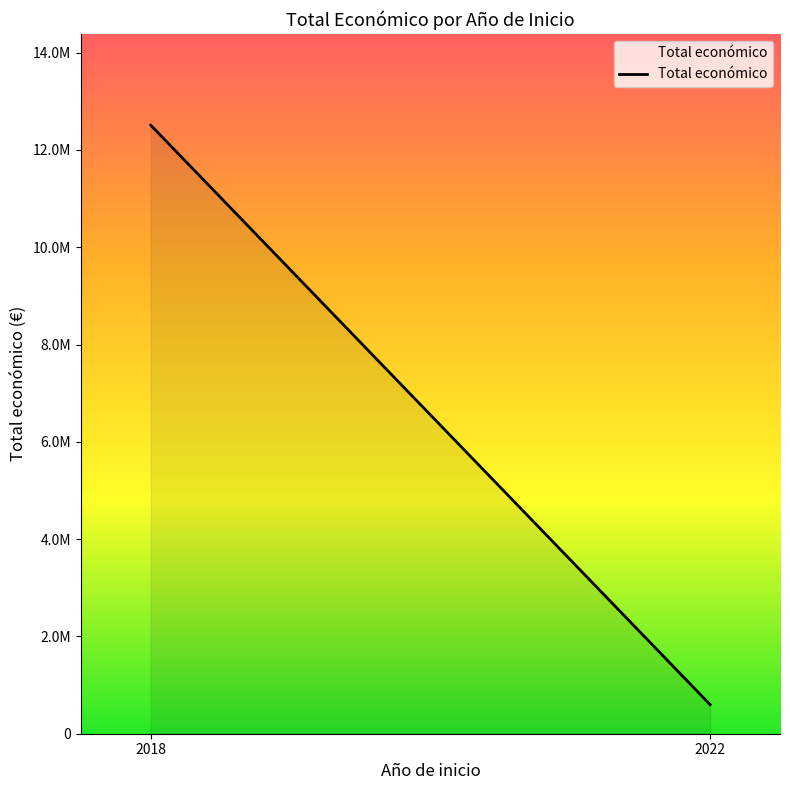

What is the smallest value displayed?

599022